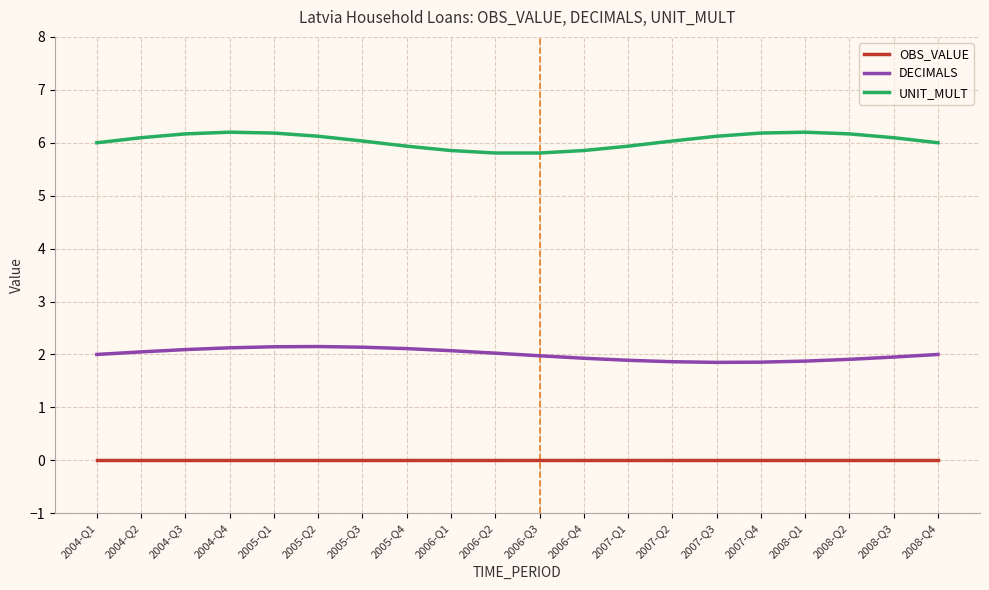

What is the difference between the highest and lowest values at 2007-Q2?

6.0